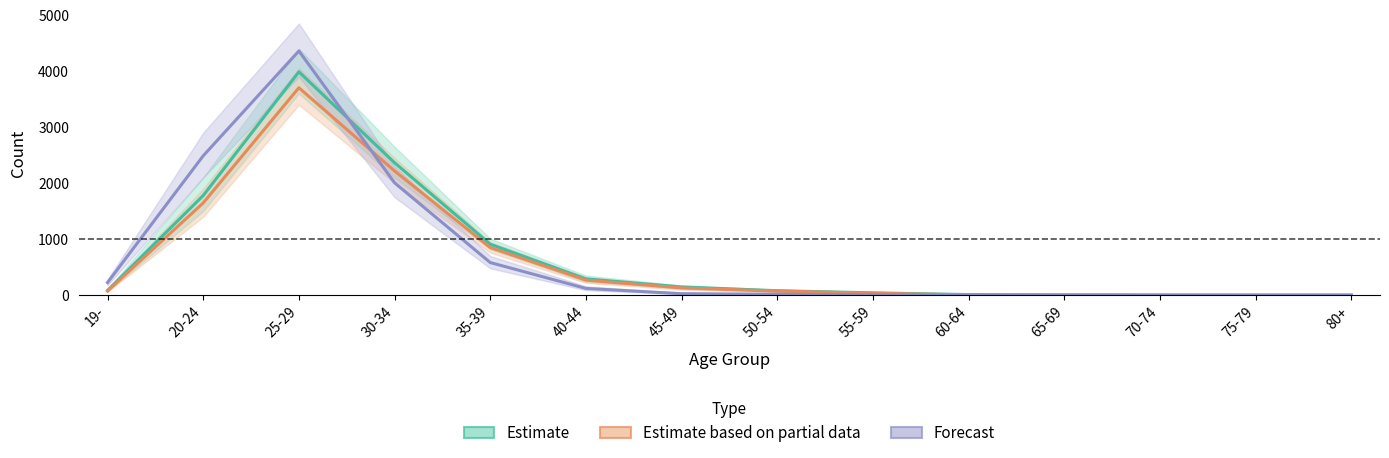

Is the value of Forecast at 19- greater than the value of Estimate based on partial data at 50-54?

Yes